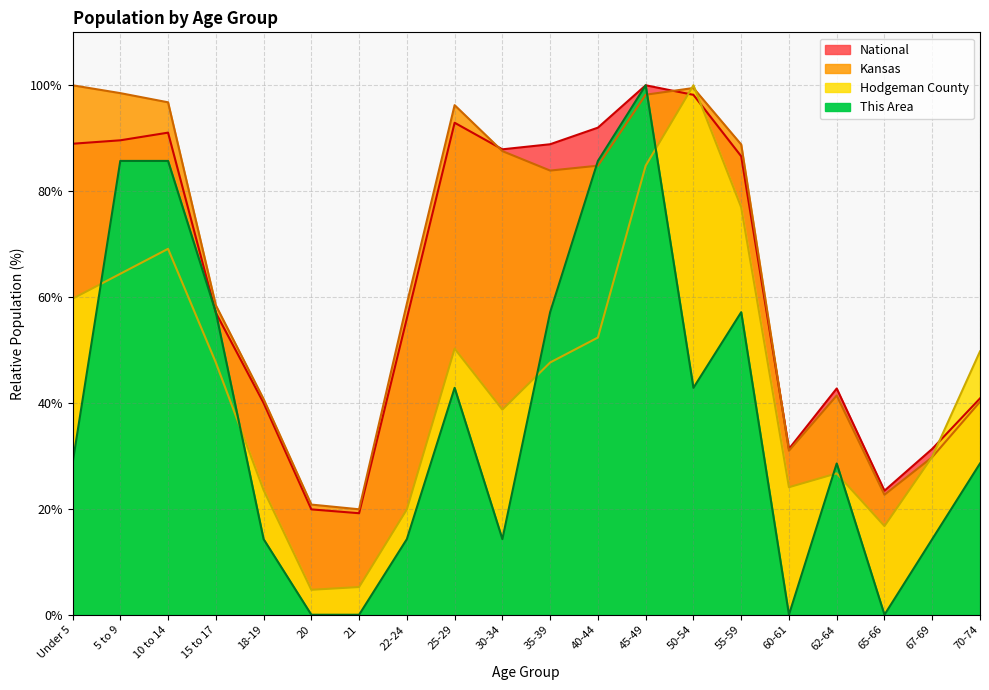

True or false: Kansas and National intersect in this chart.

True